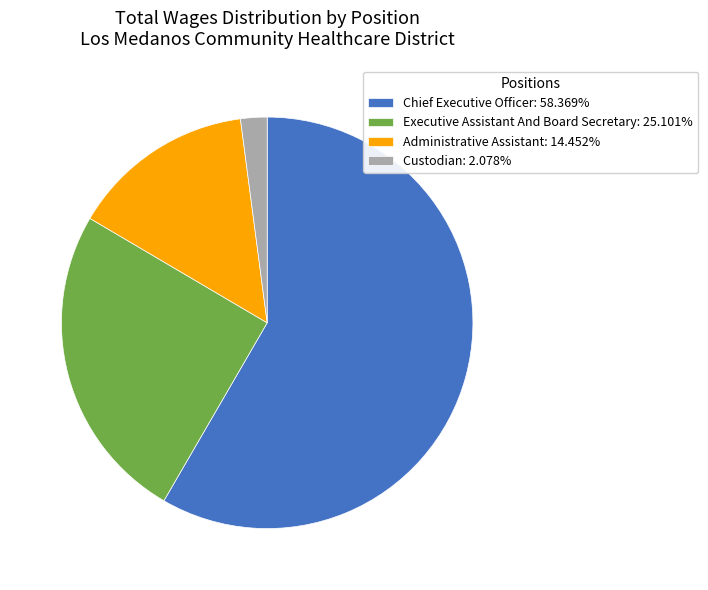

The Executive Assistant And Board Secretary slice represents 25% of the pie. True or false?

True